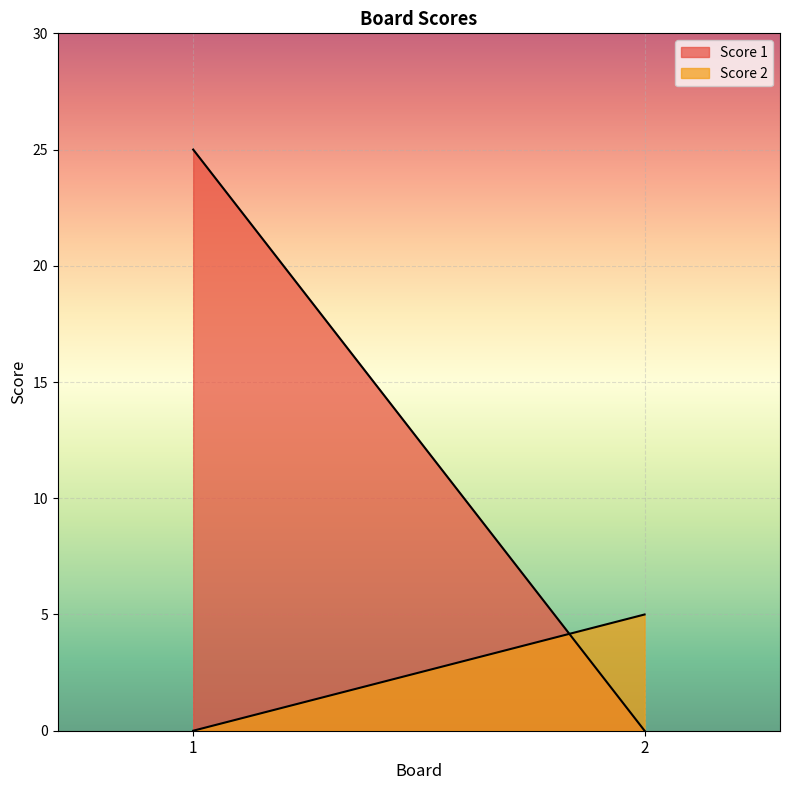

List the series in order of their peak value, highest first.

Score 1, Score 2